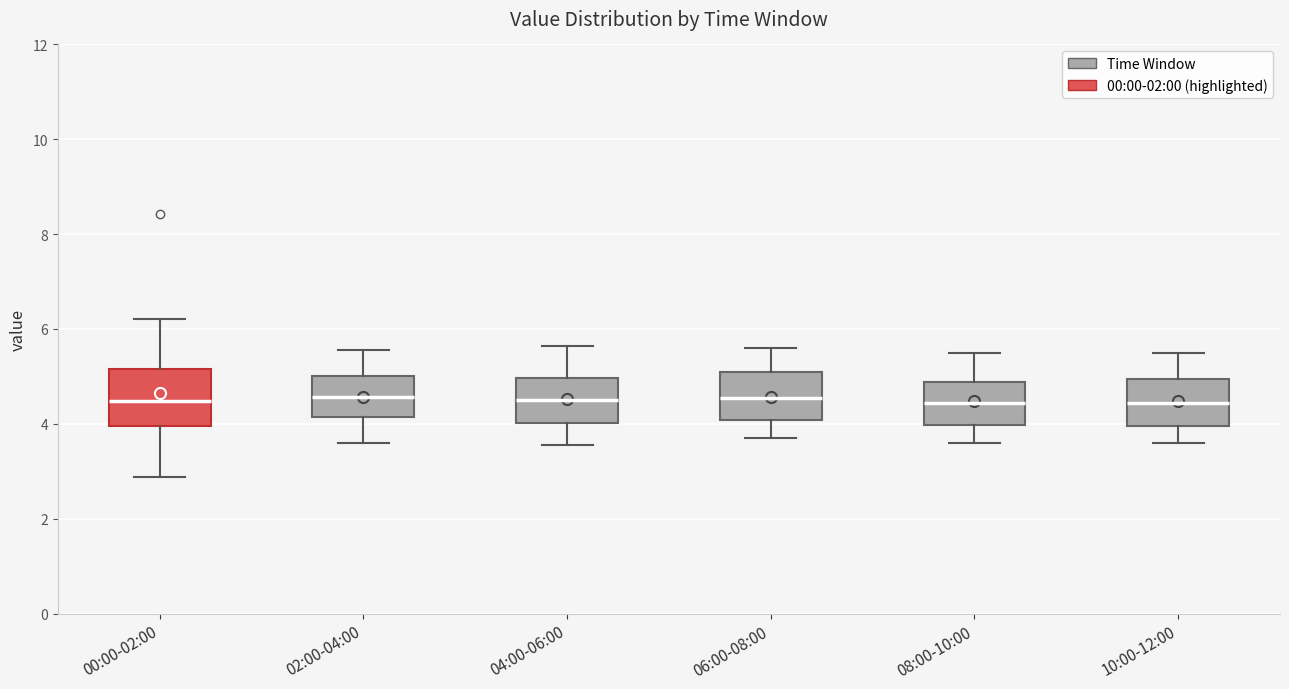

Reading left to right, transcribe this box plot: for each box, give where its median line is, the range the box spans, and where its two whiskers end, as read against the y-axis. The values are not printed on the chart, so give them approximately, as read against the axis.

00:00-02:00: median 4.4, box 4.0 to 5.2, whiskers 2.8 to 6.2
02:00-04:00: median 4.6, box 4.2 to 5.0, whiskers 3.6 to 5.6
04:00-06:00: median 4.6, box 4.0 to 5.0, whiskers 3.6 to 5.6
06:00-08:00: median 4.6, box 4.0 to 5.2, whiskers 3.8 to 5.6
08:00-10:00: median 4.4, box 4.0 to 4.8, whiskers 3.6 to 5.6
10:00-12:00: median 4.4, box 4.0 to 5.0, whiskers 3.6 to 5.6